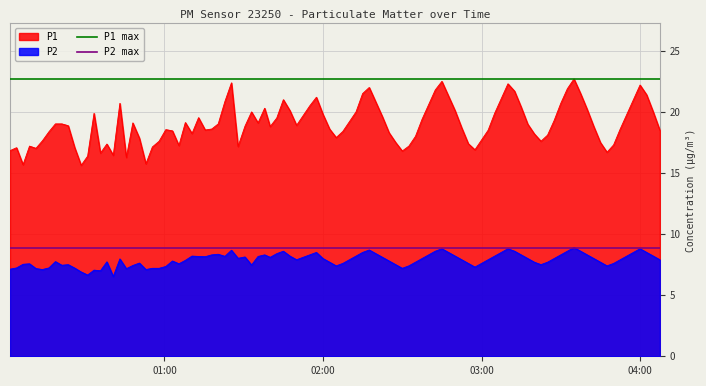

True or false: P1 and P2 cross at least once.

False